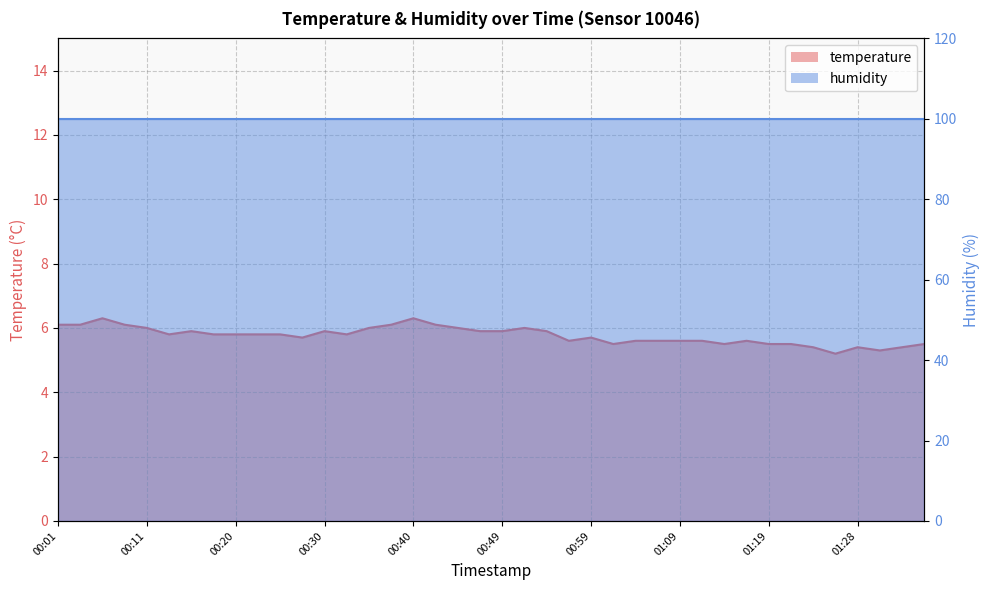

Read the value at 00:52.

6.0